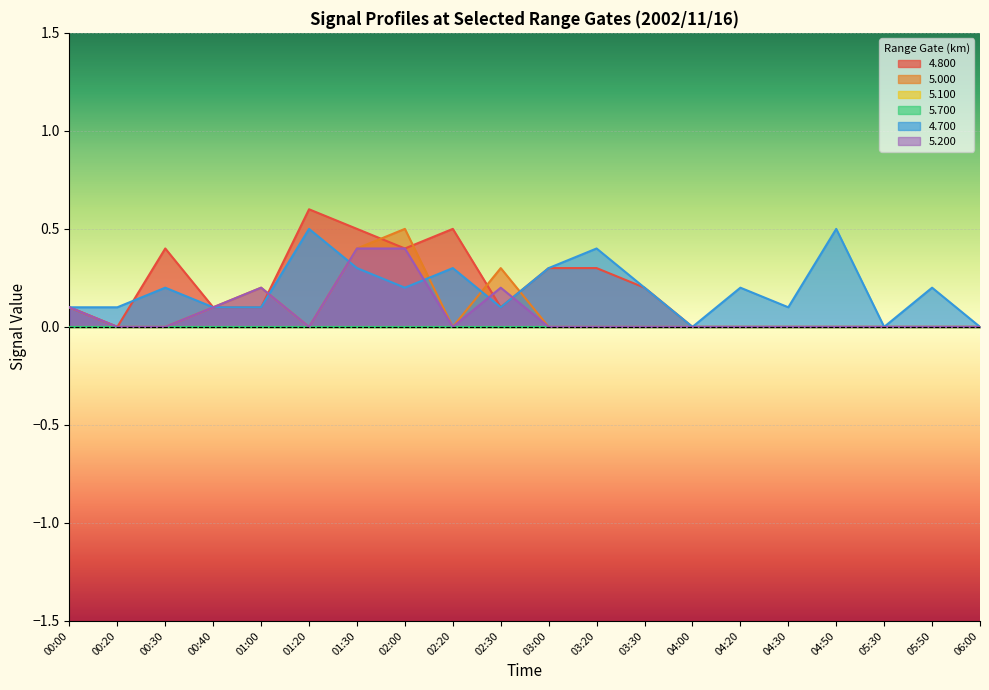

Where is the first local minimum for 5.200?

01:20